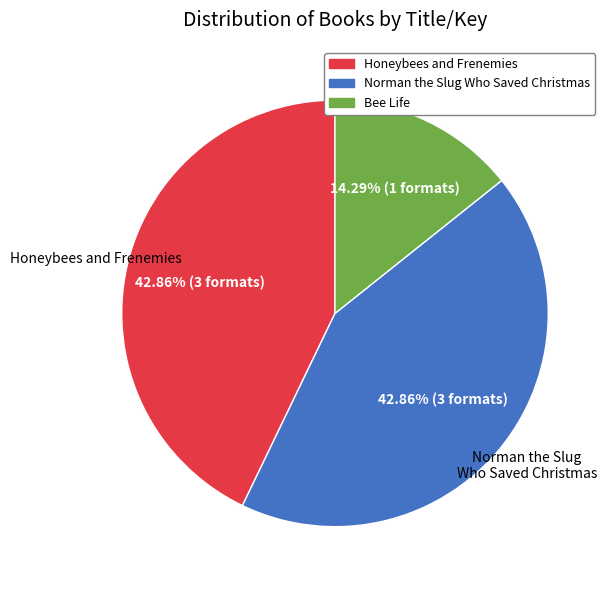

Does any single category account for the majority?

No